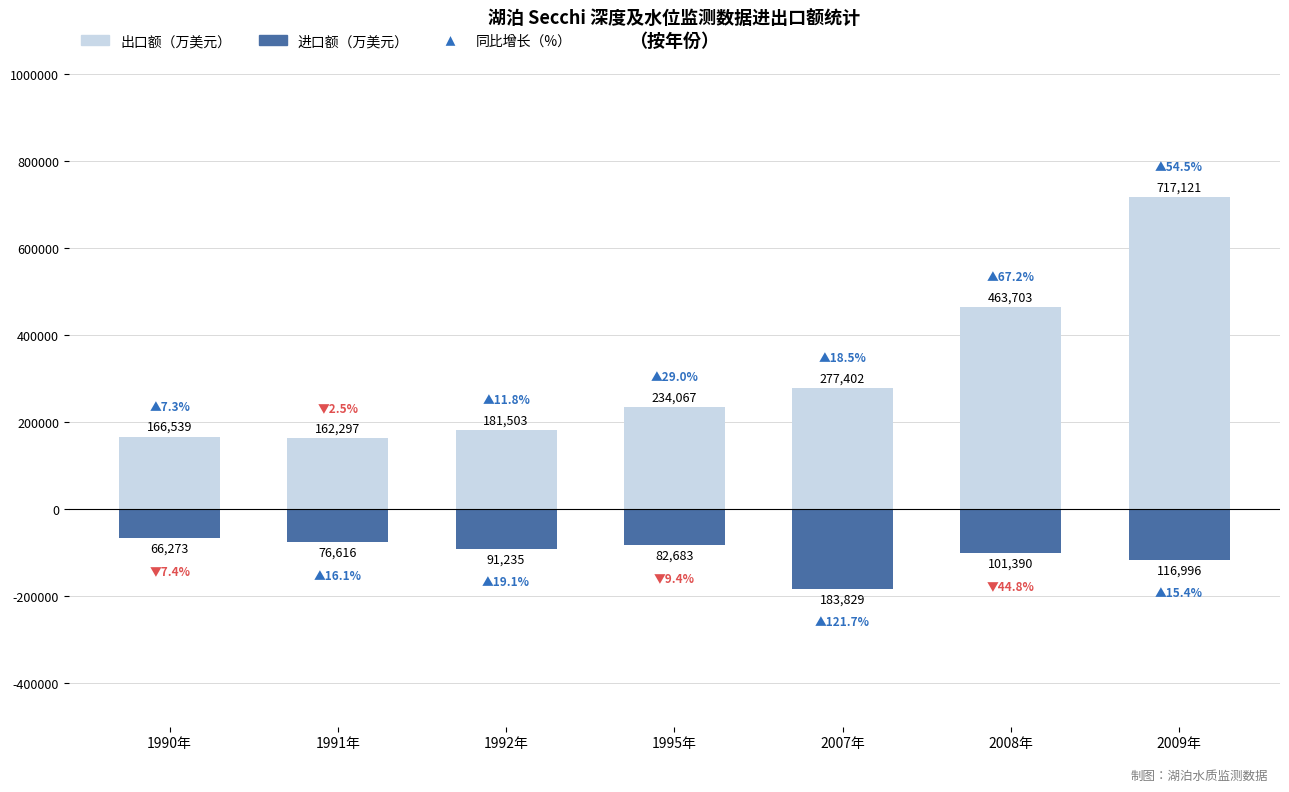

What is the difference between the maximum and minimum values in the 进口额（万美元） series?

117556